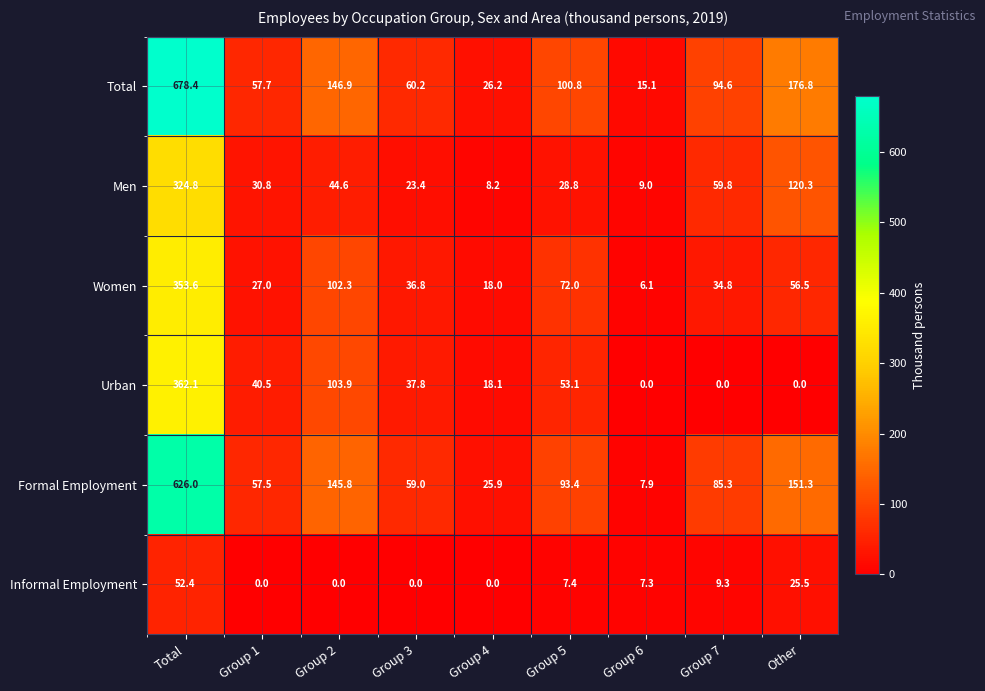

What is the sum of the Total values at Group 3 and Group 1?

117.9